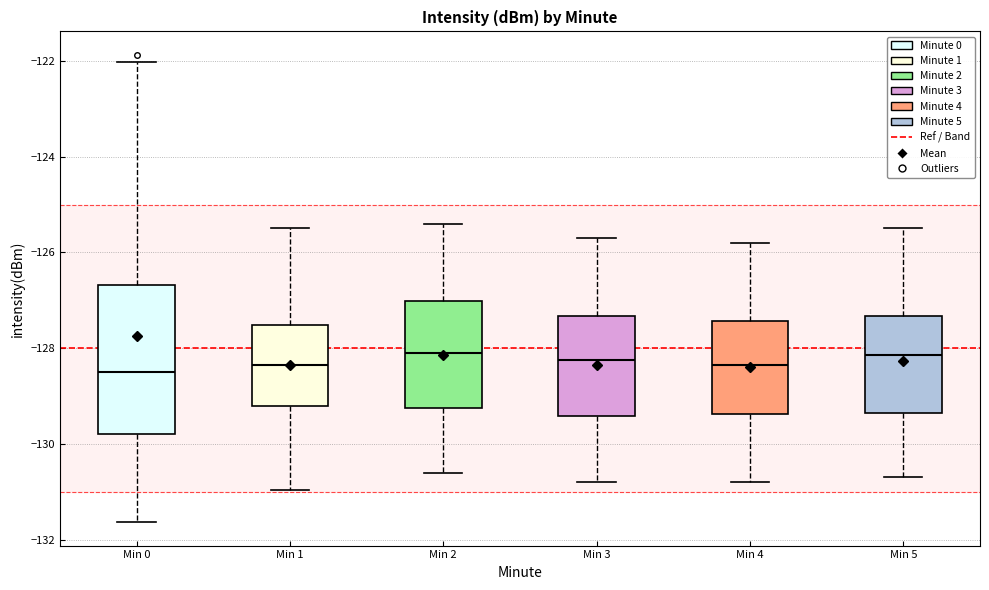

Where is the lower edge of the box for Min 5 on the y-axis? The values are not printed on the chart, so give them approximately, as read against the axis.

-129.4